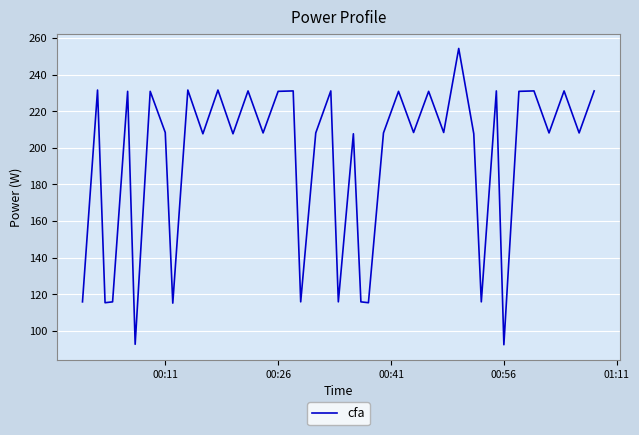

What is the difference between the maximum and minimum values?

162.0